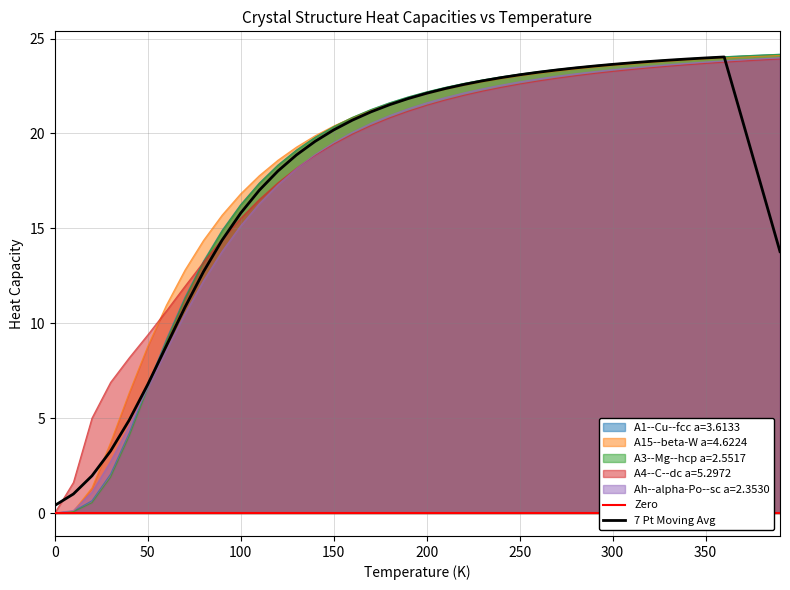

What is the sum of the Ah--alpha-Po--sc a=2.3530 values at 100 and 310?

38.6